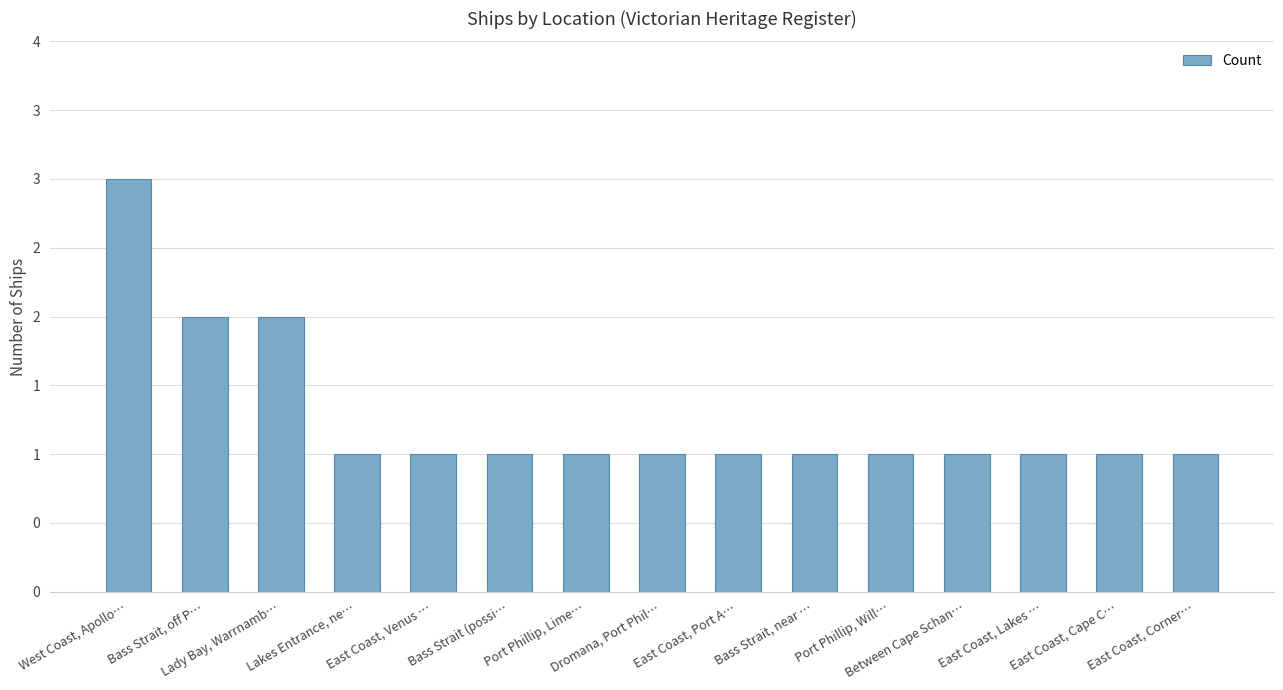

What is the maximum value shown in the chart?

3